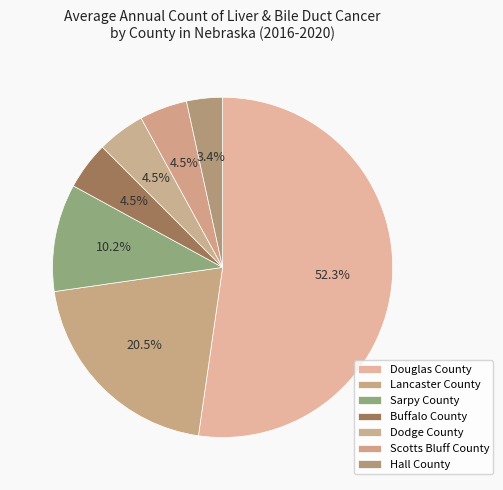

Approximately how many times larger is the value at Douglas County compared to Hall County?

15.3